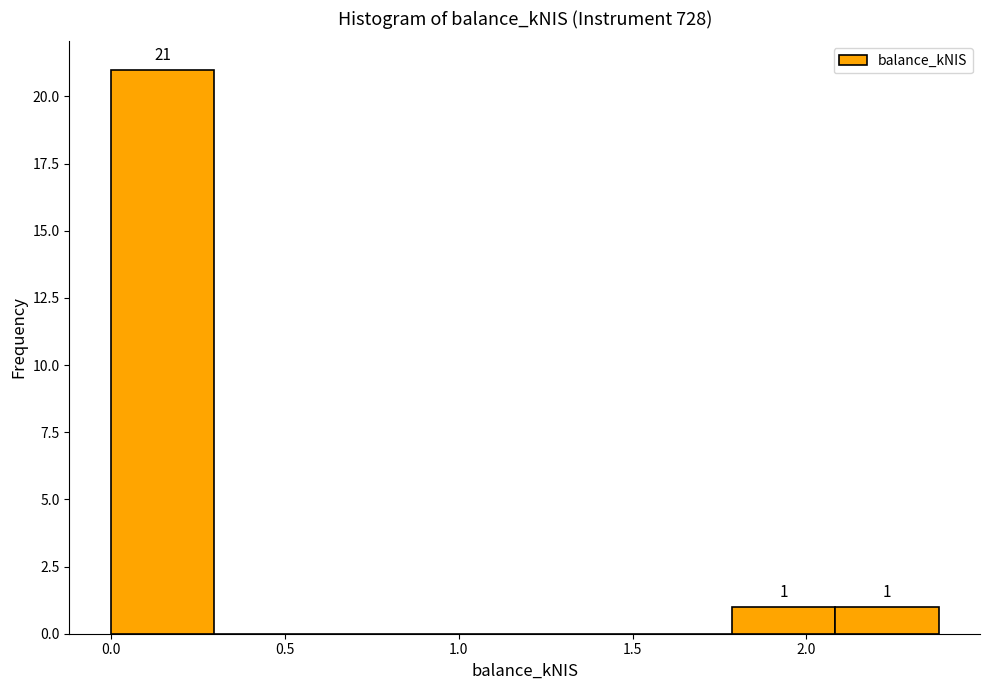

Over which range of the x-axis is the bar tallest?

0.0 to 0.3